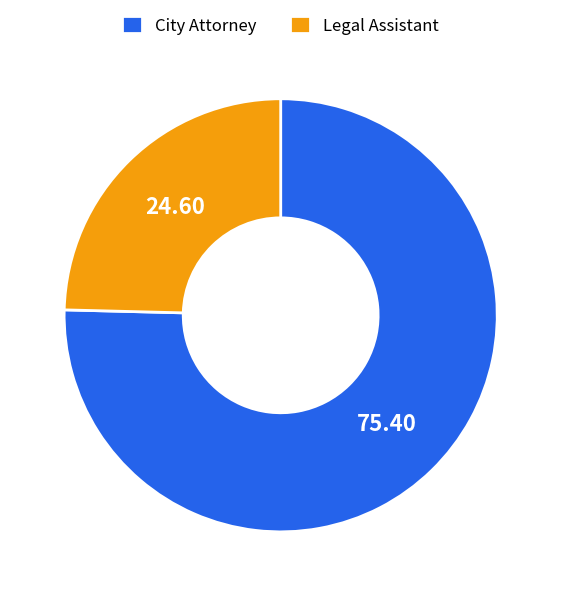

Approximately how many times larger is the value at City Attorney compared to Legal Assistant?

3.1